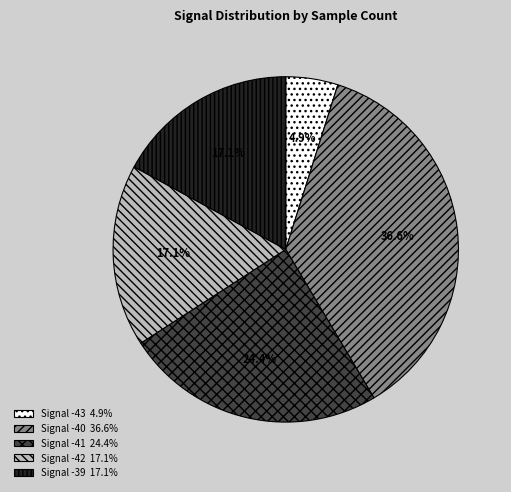

Is there any slice that represents more than half of the pie?

No